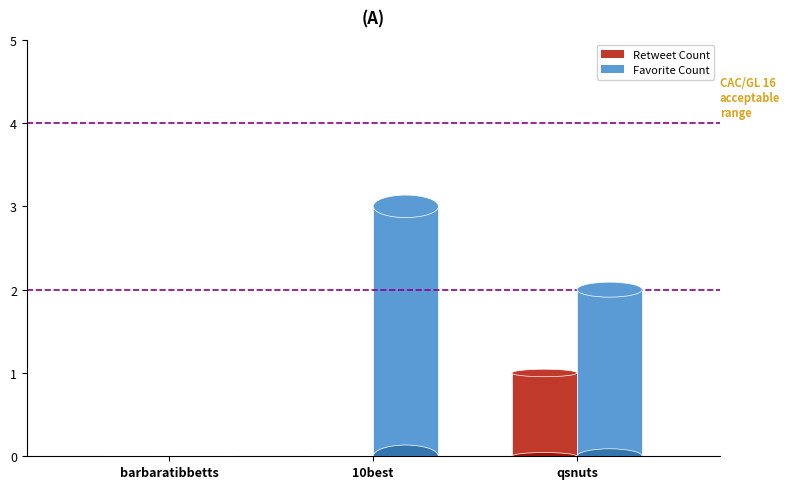

At which category is the sum across all series the highest?

10best